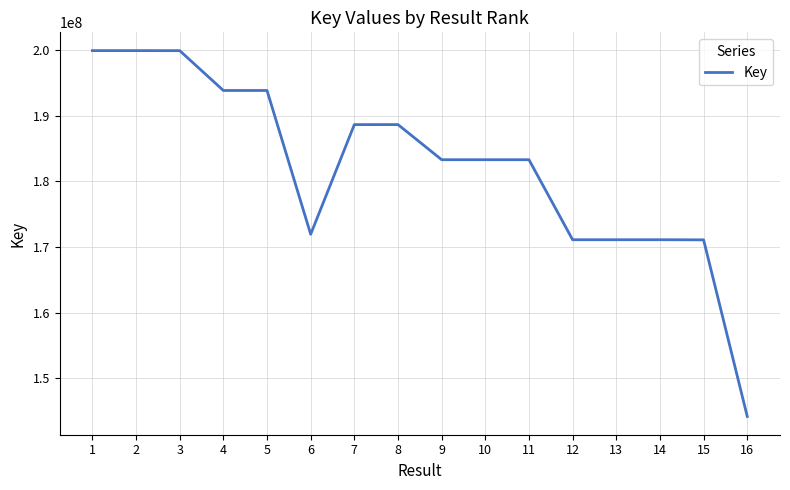

At which label does the data first exceed 183323403?

1